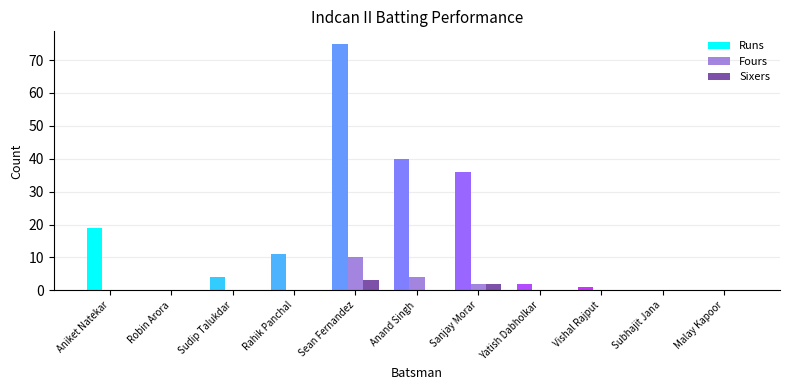

Which series has the largest range (max minus min)?

Runs